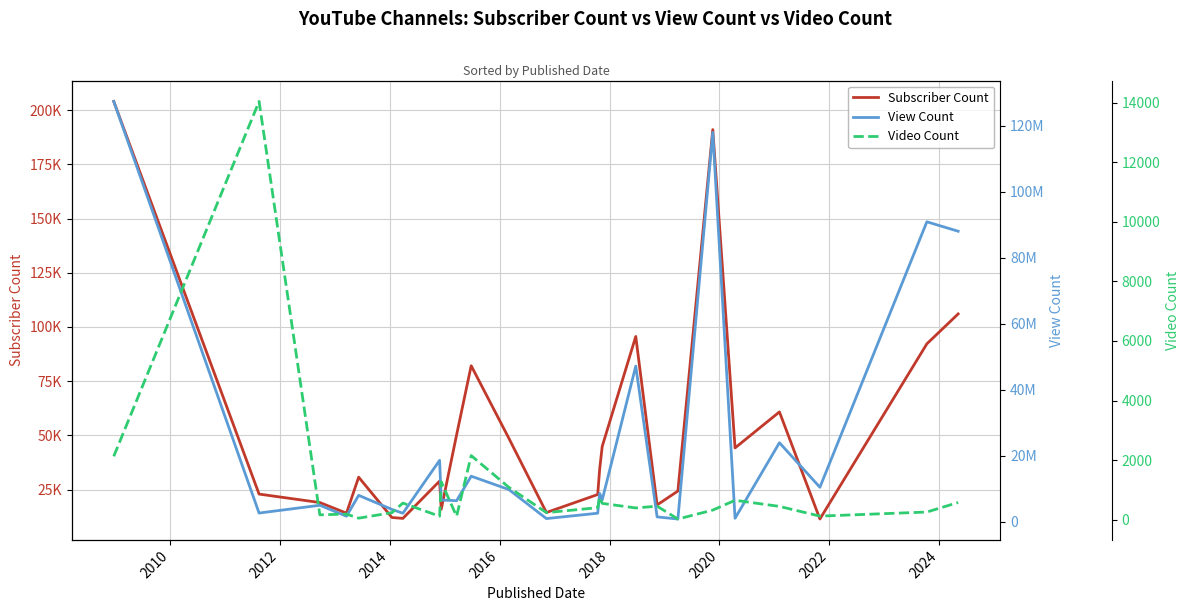

At how many categories does at least one series exceed 81073628?

4